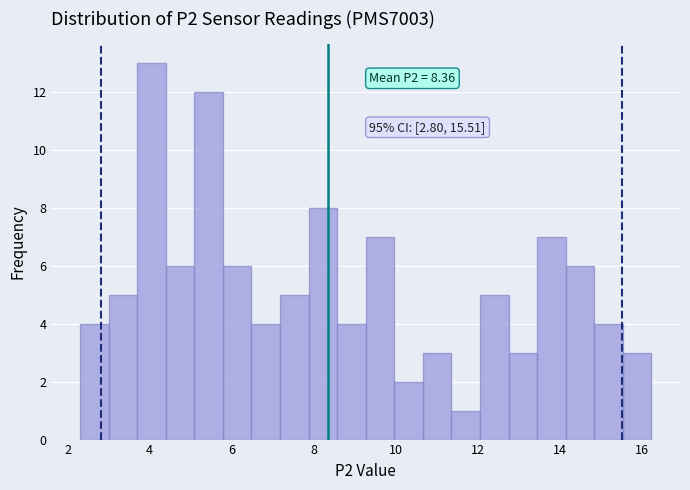

Around what value on the x-axis is the tallest bar? Give the approximate position of its centre, as read against the axis.

4.0